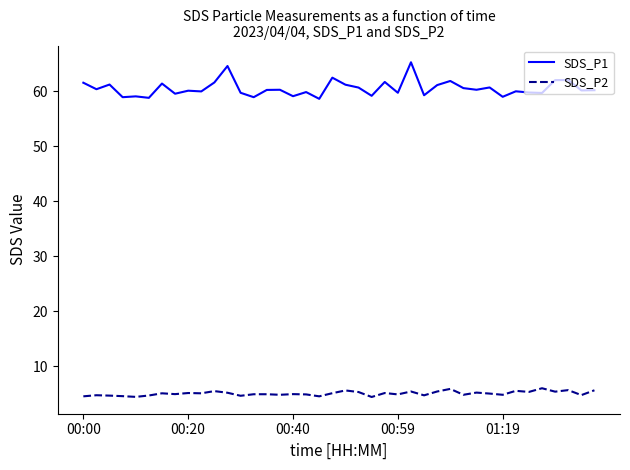

Which series has the largest total across all categories?

SDS_P1